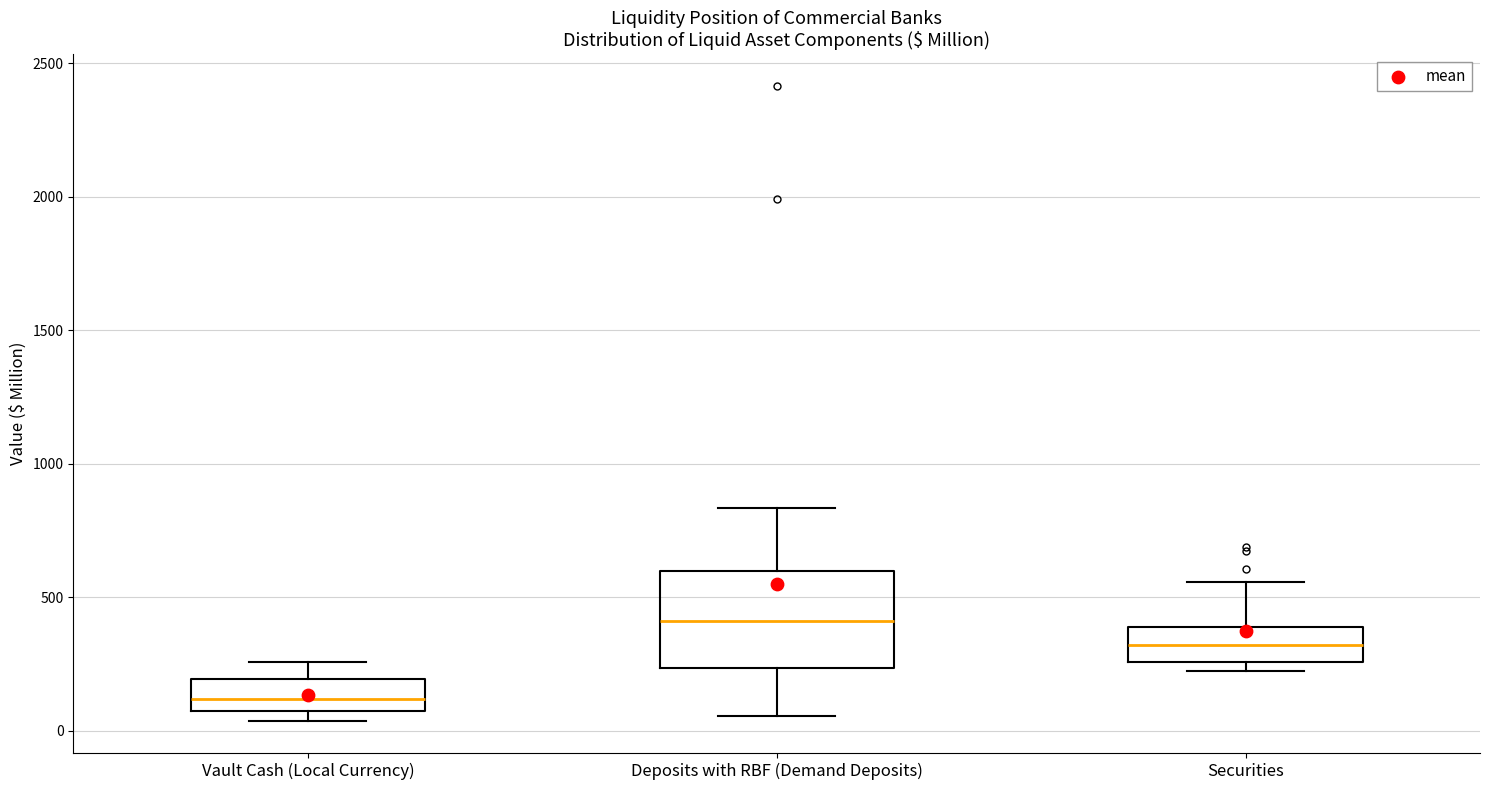

Where is the lower edge of the box for Deposits with RBF (Demand Deposits) on the y-axis? The values are not printed on the chart, so give them approximately, as read against the axis.

250